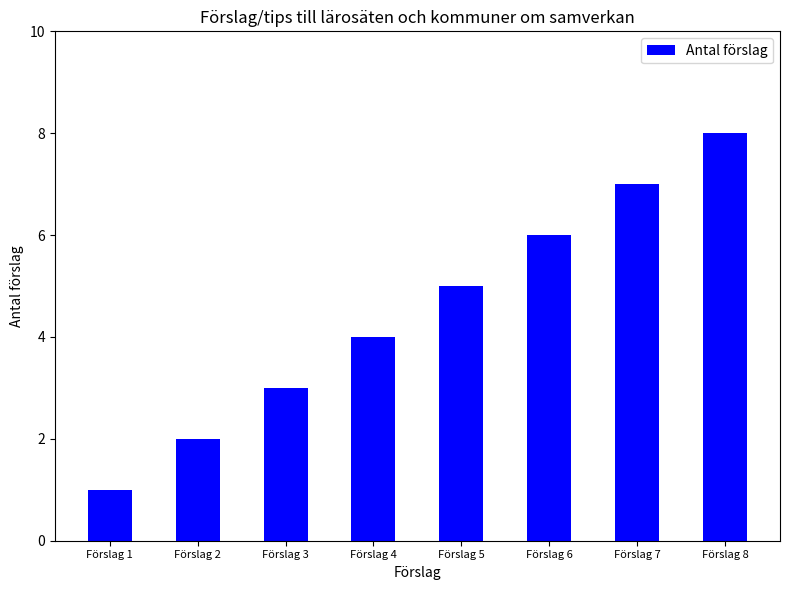

What is the sum of all values?

36